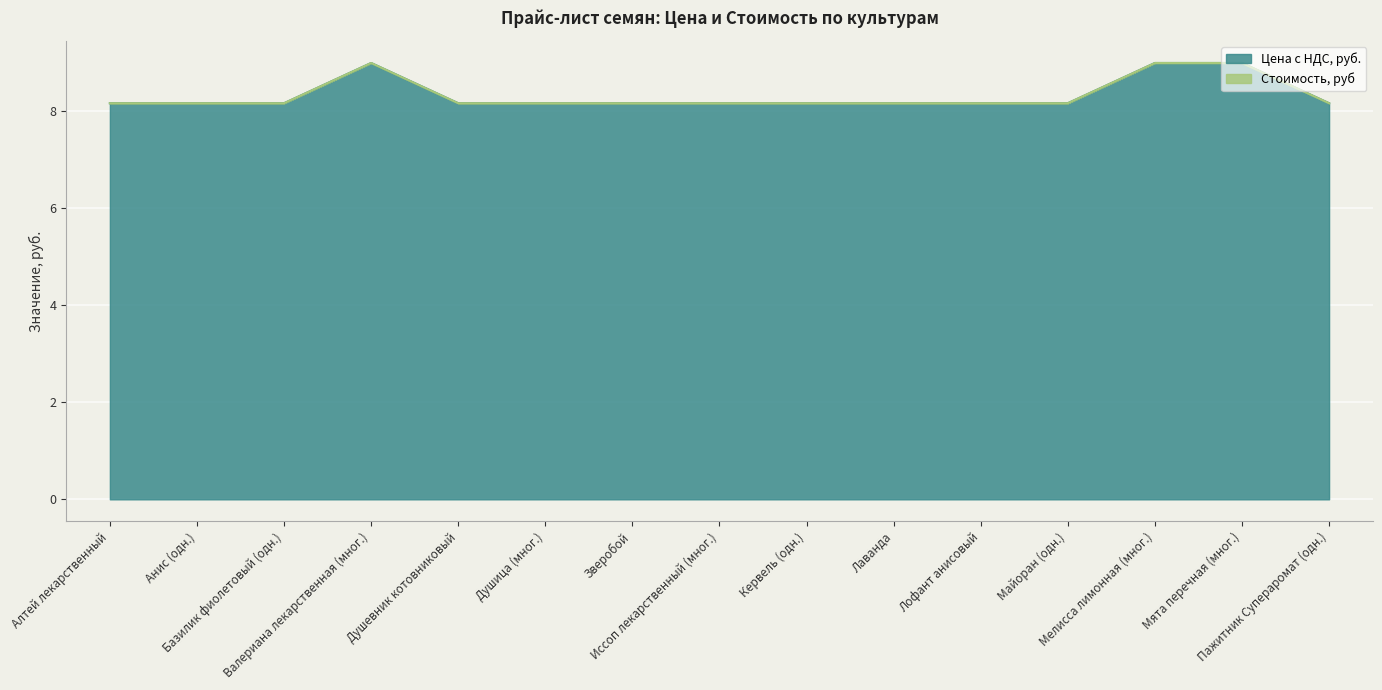

Which label corresponds to the largest value in the chart?

Валериана лекарственная (мног.)